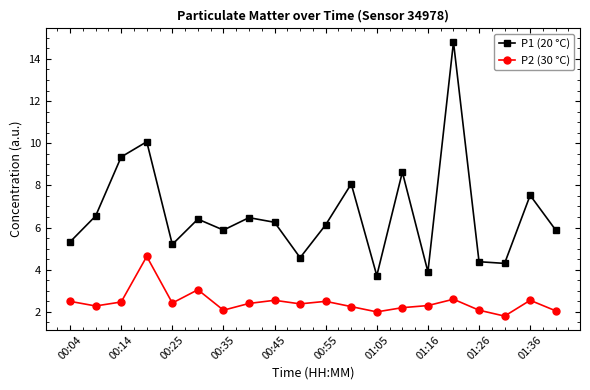

Which series has the widest spread of values?

P1 (20 °C)